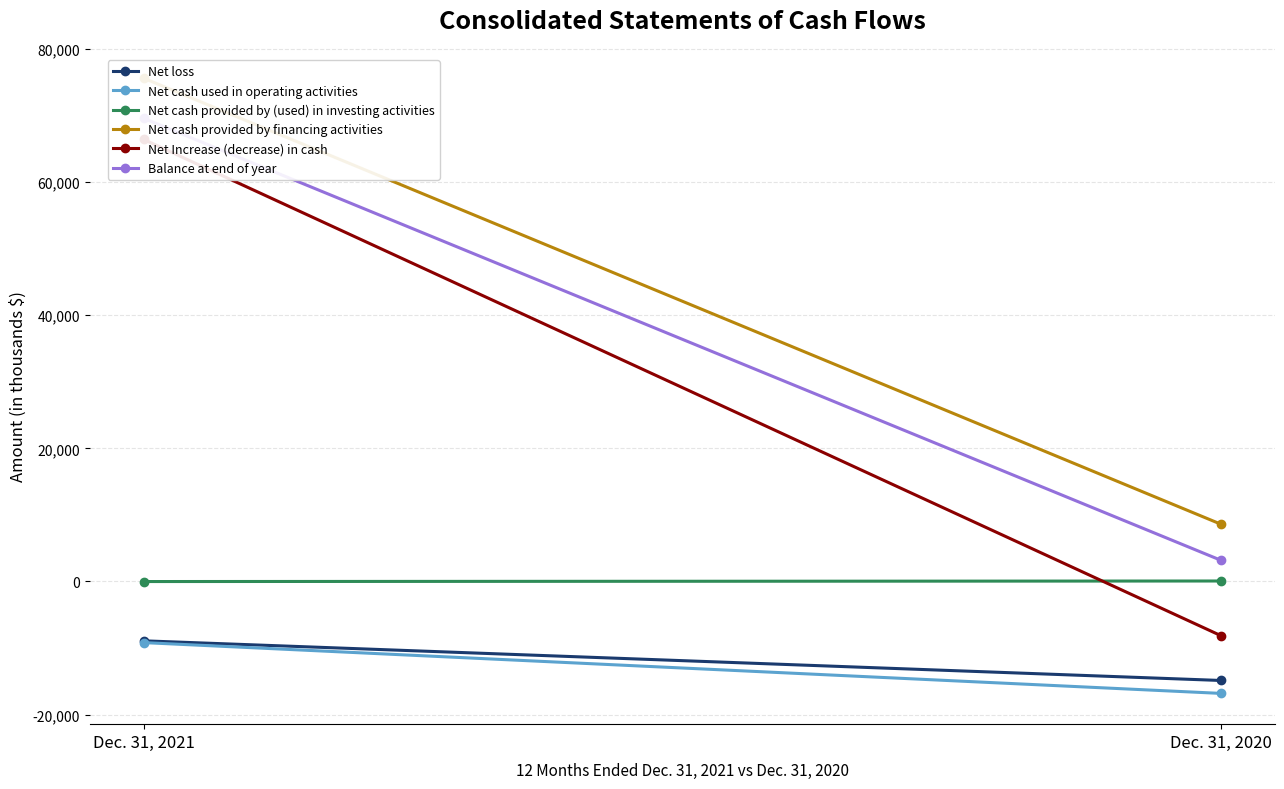

What is the value of the Balance at end of year point at the 2nd from the left?

3177